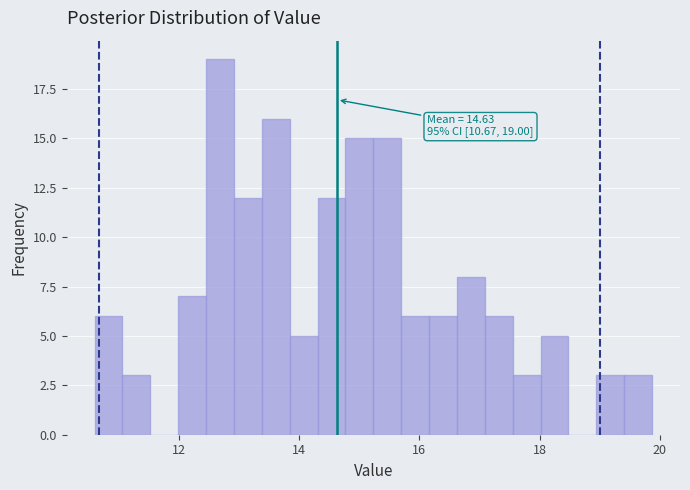

Read against the x-axis, roughly where is the centre of the tallest bar?

12.6